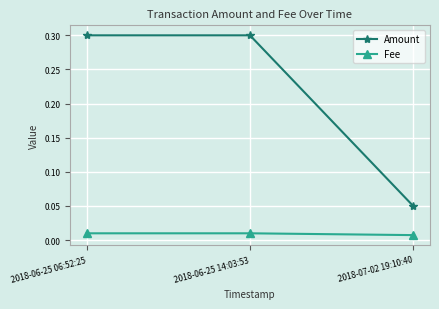

Between 2018-06-25 06:52:25 and 2018-07-02 19:10:40, which series saw the biggest shift?

Amount